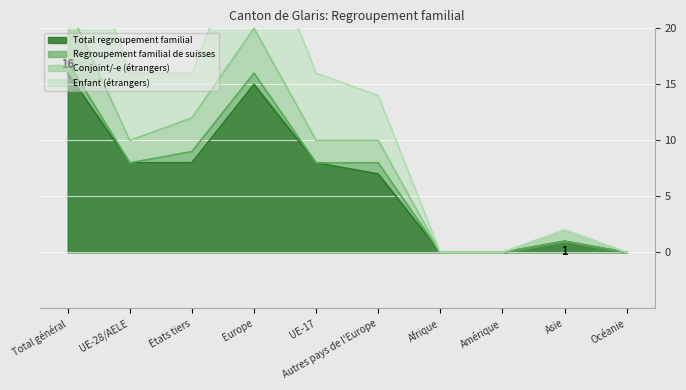

Between Total général and Asie, which is larger?

Total général